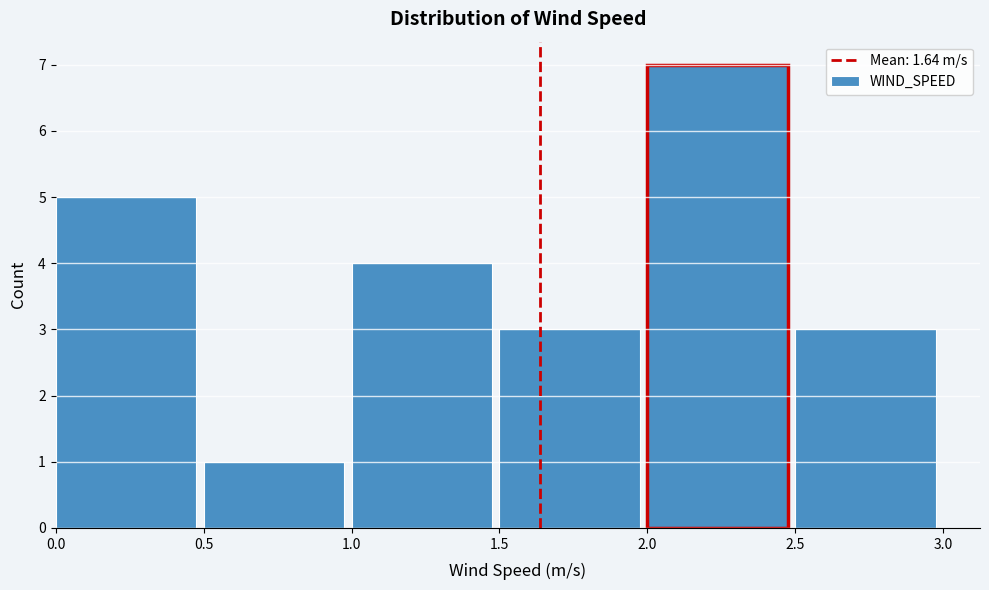

What is the height of the bar covering 2.5 to 3.0 on the x-axis? The values are not printed on the chart, so give them approximately, as read against the axis.

3